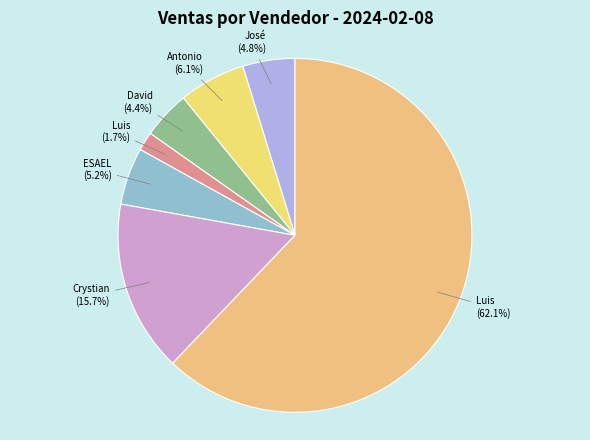

Count the number of slices in the pie.

7